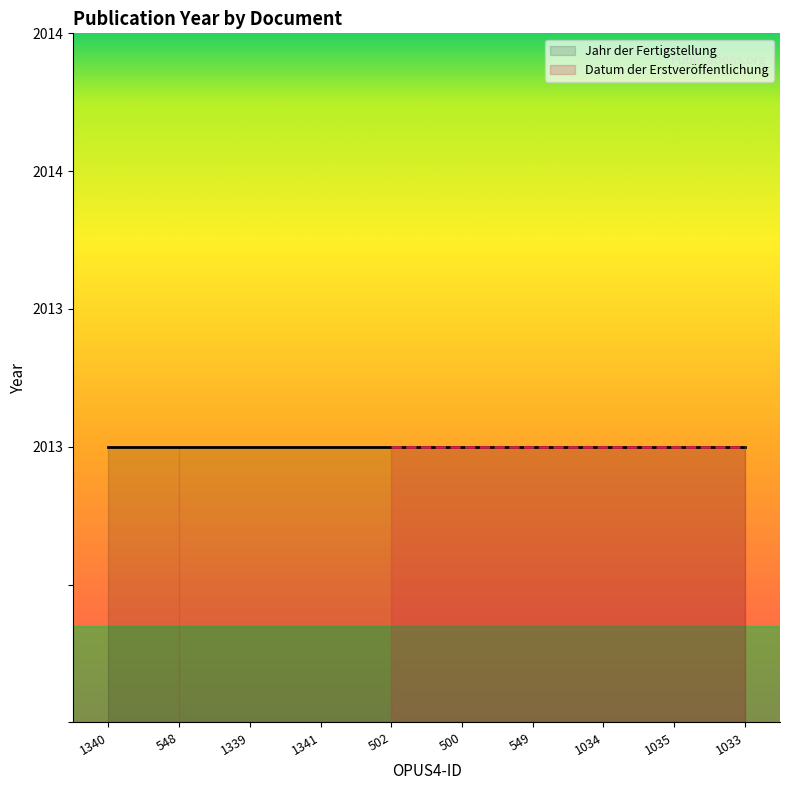

True or false: Jahr der Fertigstellung has a value of 2013 at 500.

True